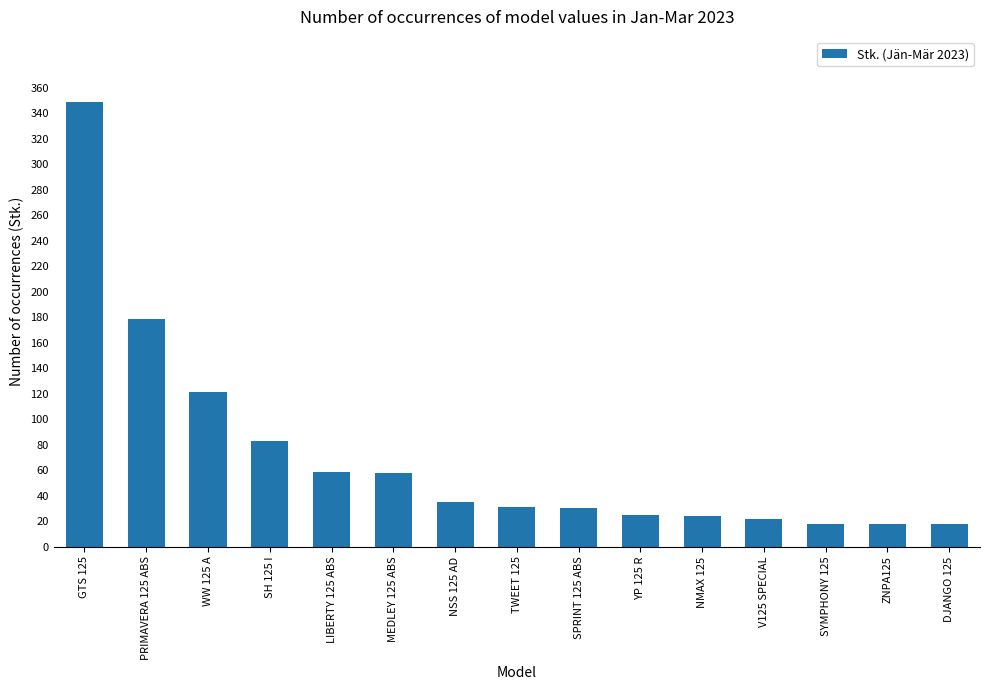

What is the greatest value displayed?

349